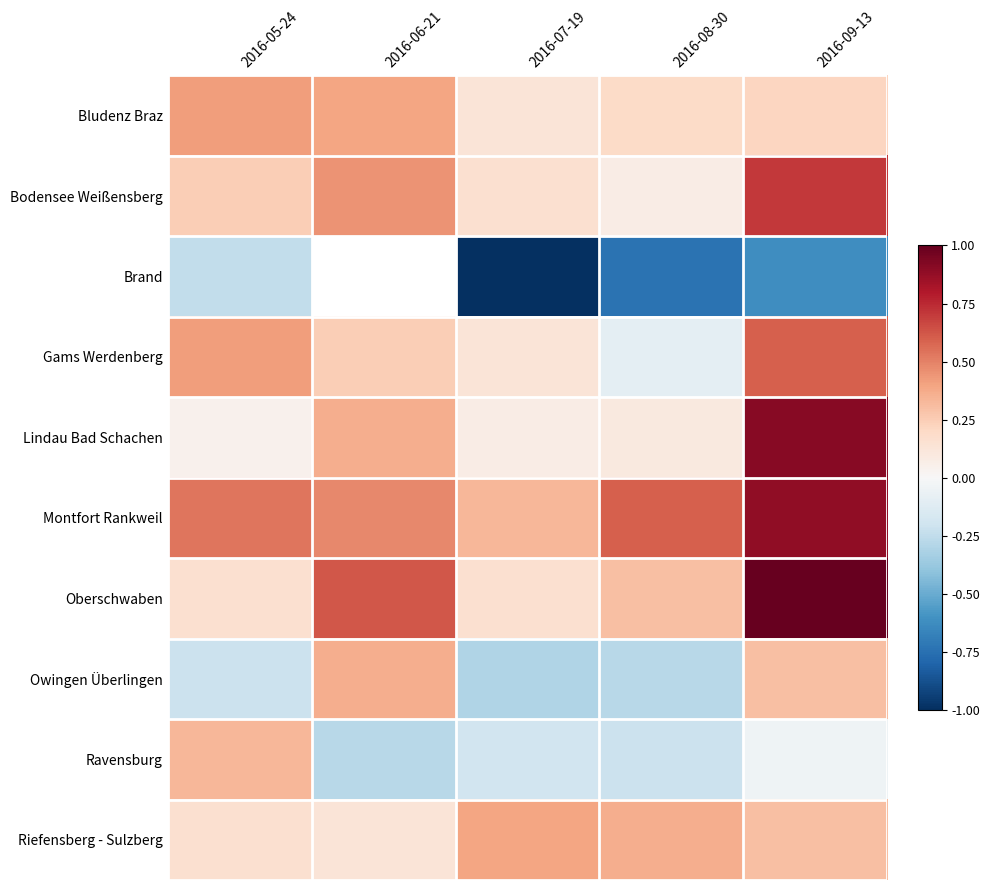

Which has a higher value, 2016-09-13 or 2016-08-30?

2016-09-13